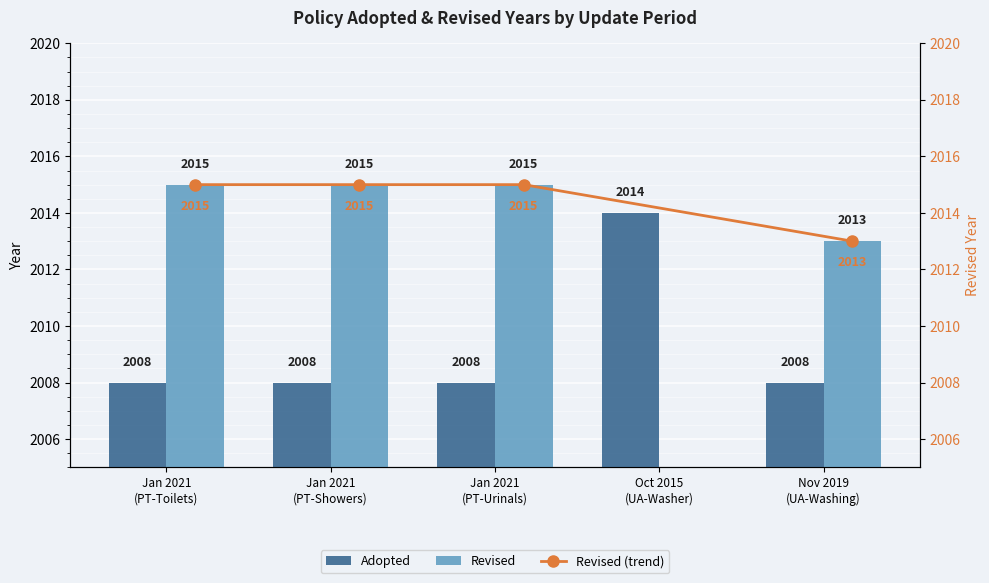

What is the difference between the maximum and second lowest values in the Adopted series?

6